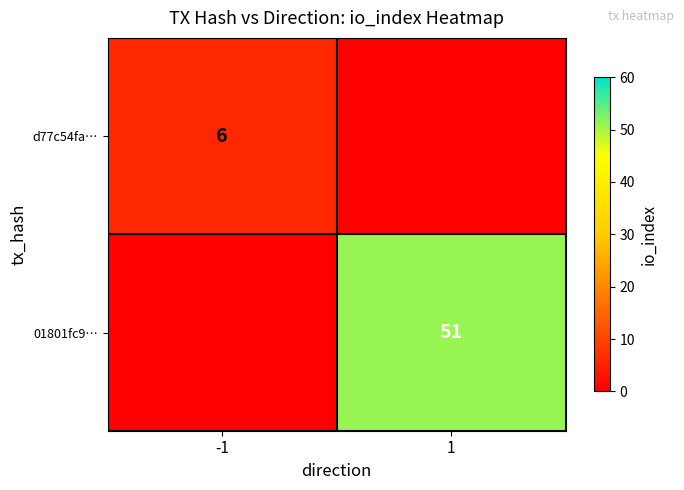

True or false: d77c54fa… has a value of 6 at -1.

True